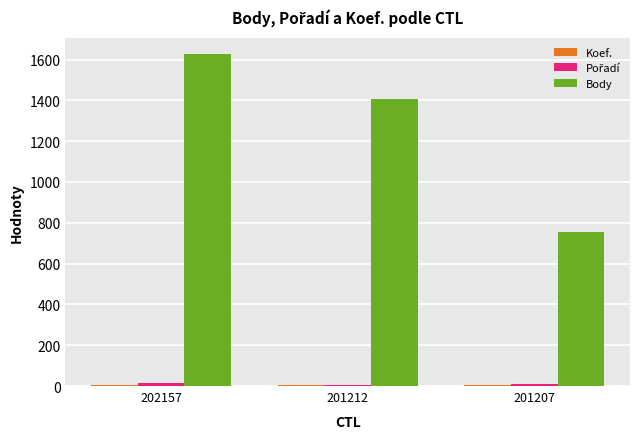

How many groups of bars are there?

3